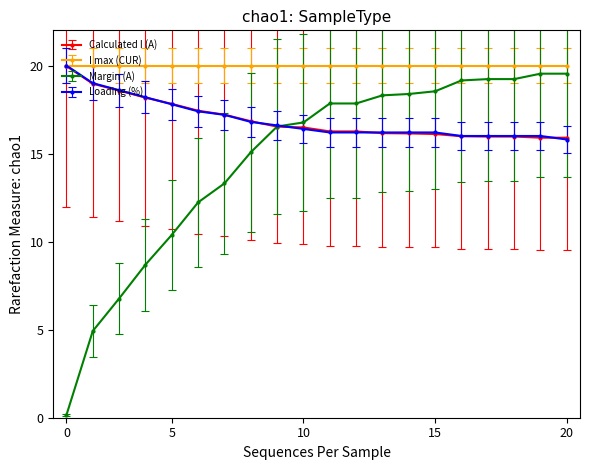

What is the maximum value shown in the chart?

20.0